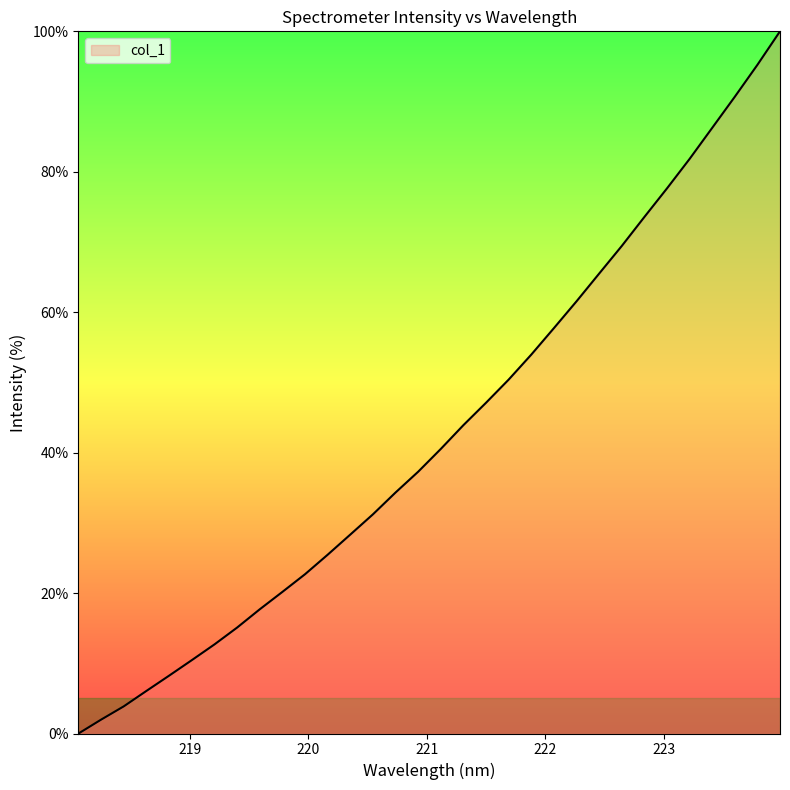

What is the average value?

42.8